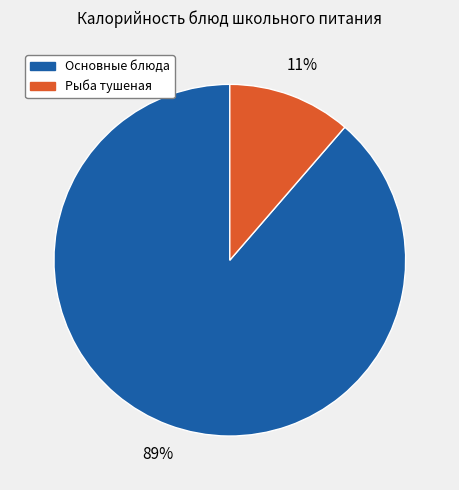

Is there any slice that represents more than half of the pie?

Yes